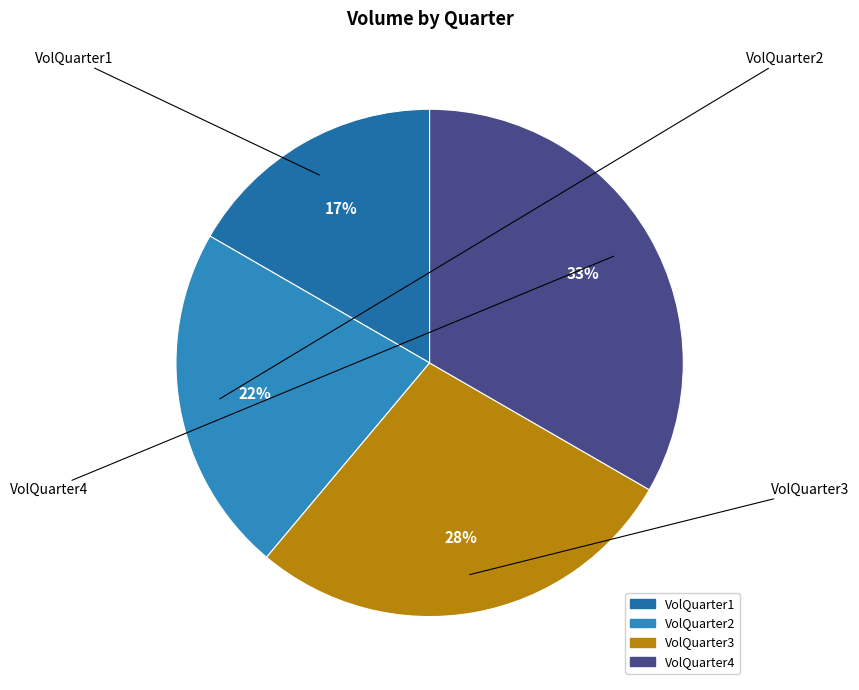

To the nearest percent, what is the difference between the VolQuarter1 and VolQuarter4 slice percentages?

17%